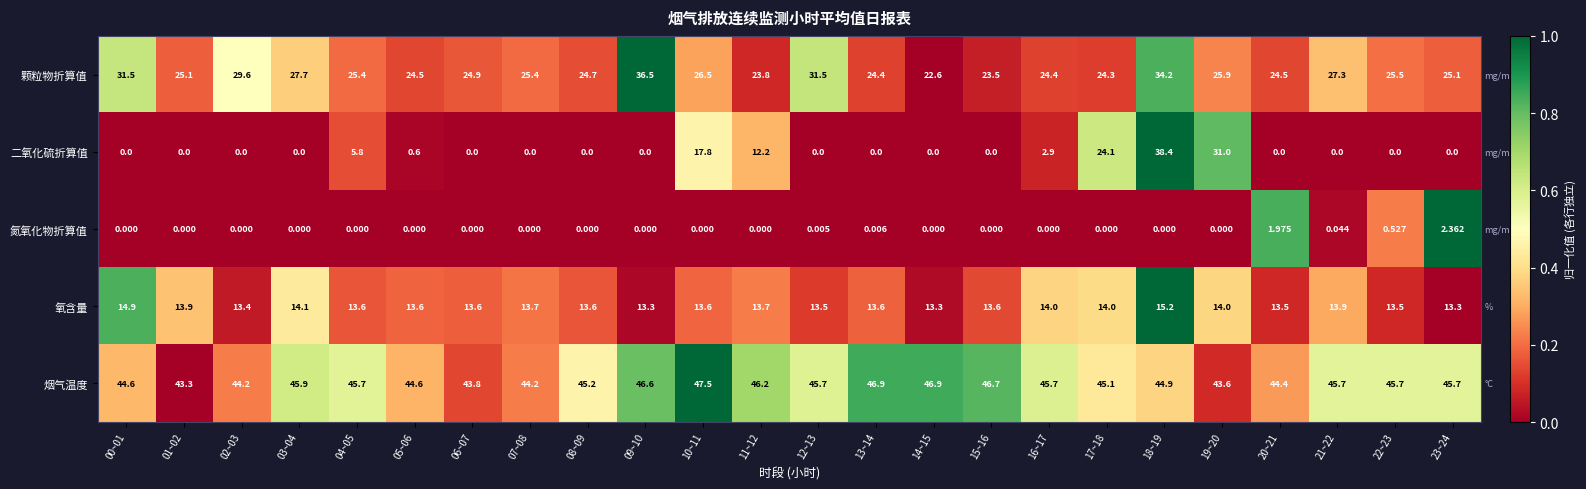

What is the greatest value displayed?

47.5